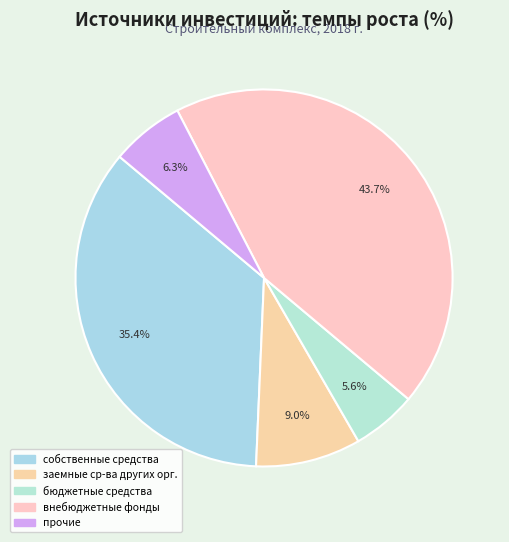

Is there a majority slice in this chart?

No